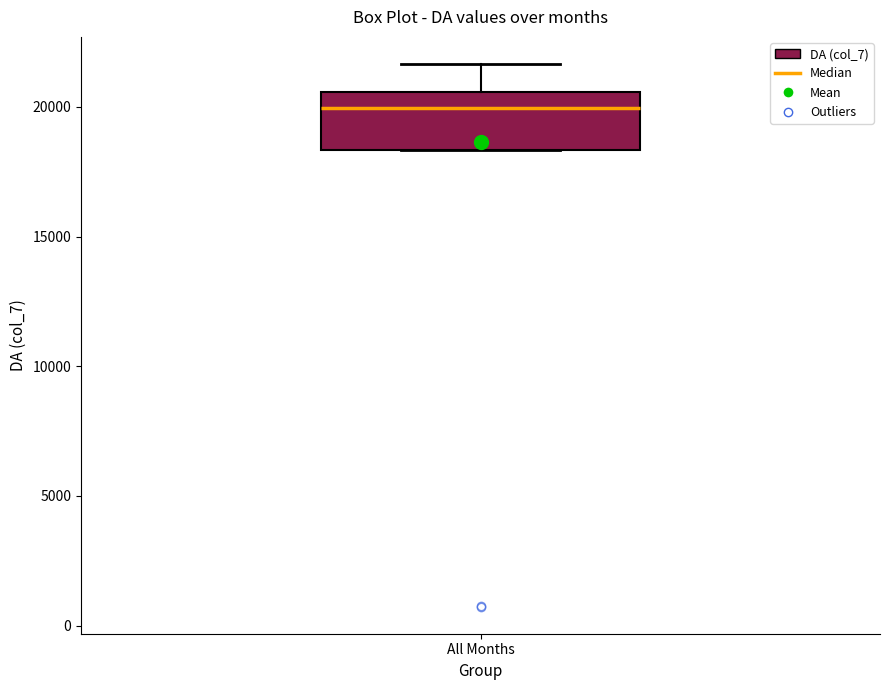

Transcribe this box plot: give where the median line is, the range the box spans, and where the two whiskers end, as read against the y-axis. The values are not printed on the chart, so give them approximately, as read against the axis.

median 20000, box 18500 to 20500, whiskers 18500 to 21500